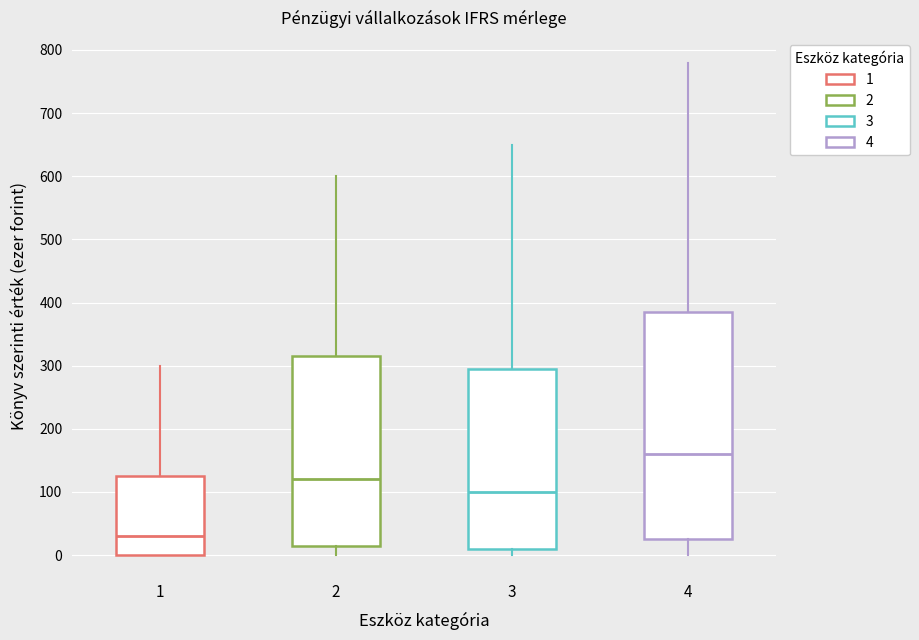

Reading left to right, read every box against the y-axis: the position of its median line, the range the box covers, and the ends of its whiskers. The values are not printed on the chart, so give them approximately, as read against the axis.

1: median 30, box 0 to 130, whiskers 0 to 300
2: median 120, box 20 to 320, whiskers 0 to 600
3: median 100, box 10 to 300, whiskers 0 to 650
4: median 160, box 30 to 390, whiskers 0 to 780